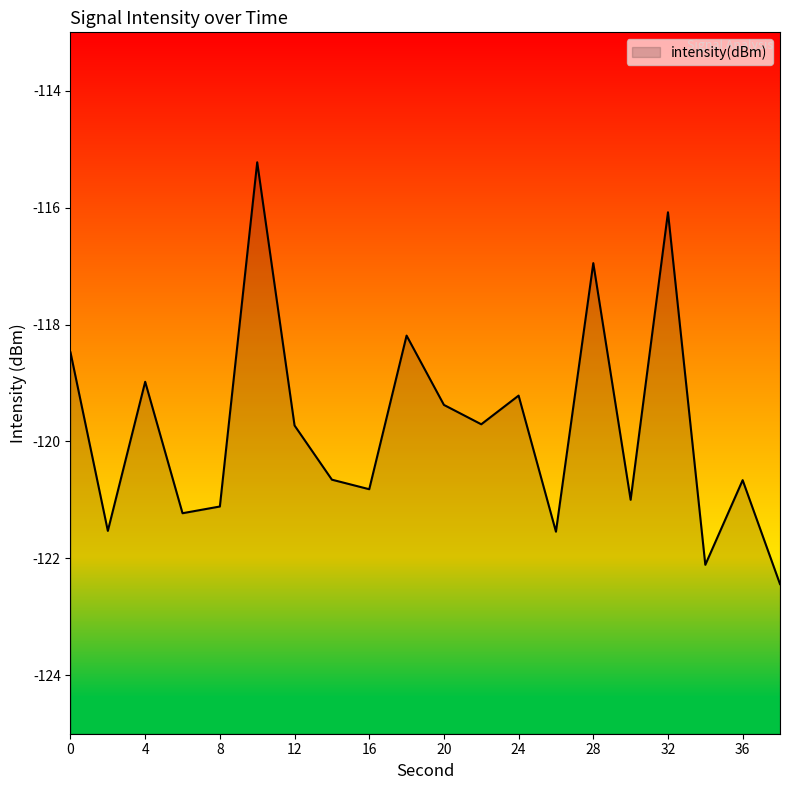

Where is the data nearest to the value -118?

18